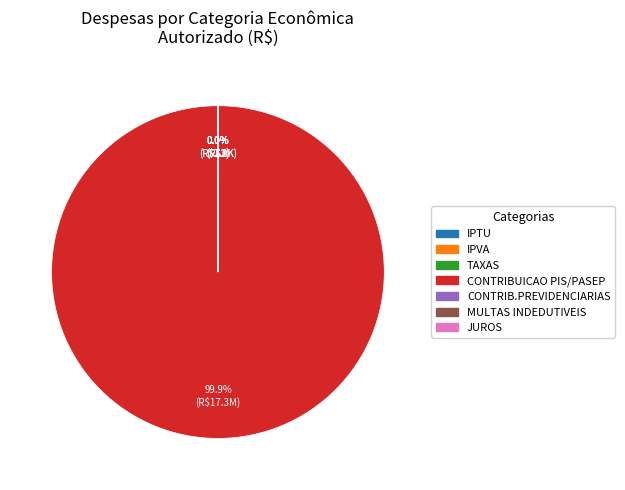

To the nearest percent, what is the average slice percentage?

14%